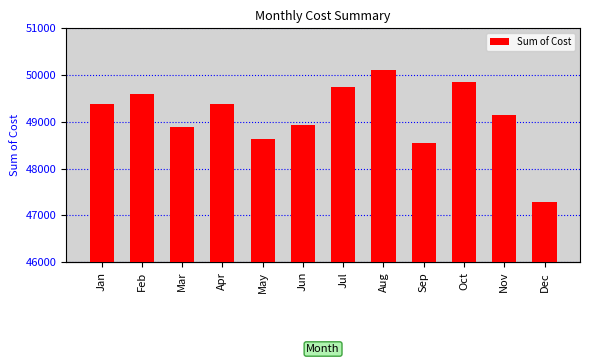

What is the change in value from Aug to Dec?

-2827.4